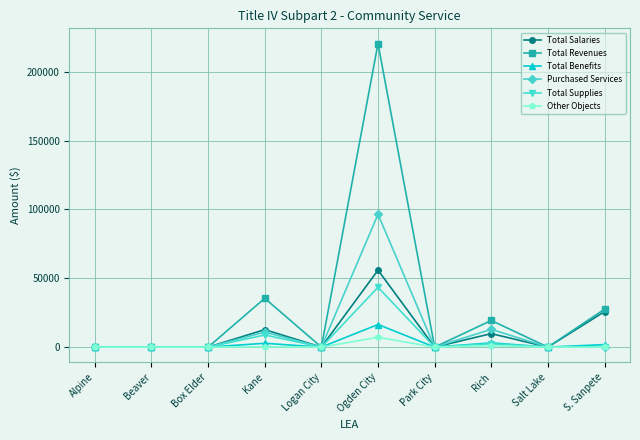

What are all the series names shown in the legend?

Total Salaries, Total Revenues, Total Benefits, Purchased Services, Total Supplies, Other Objects